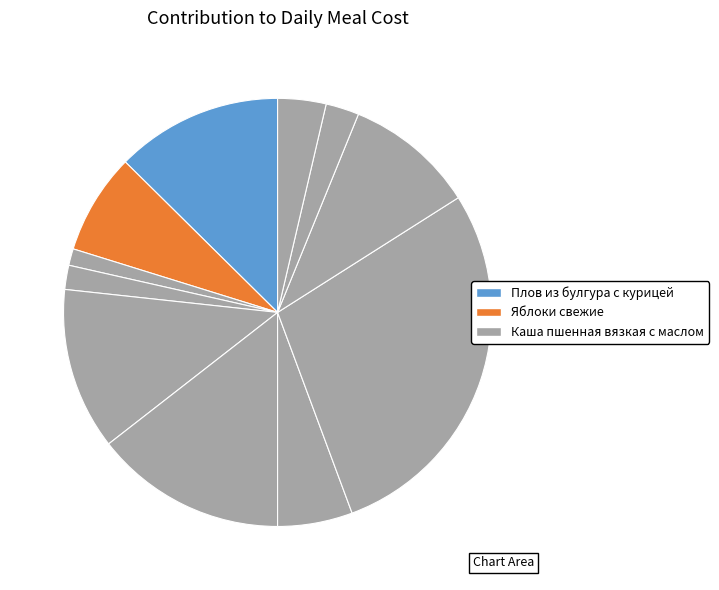

Count the number of slices in the pie.

11